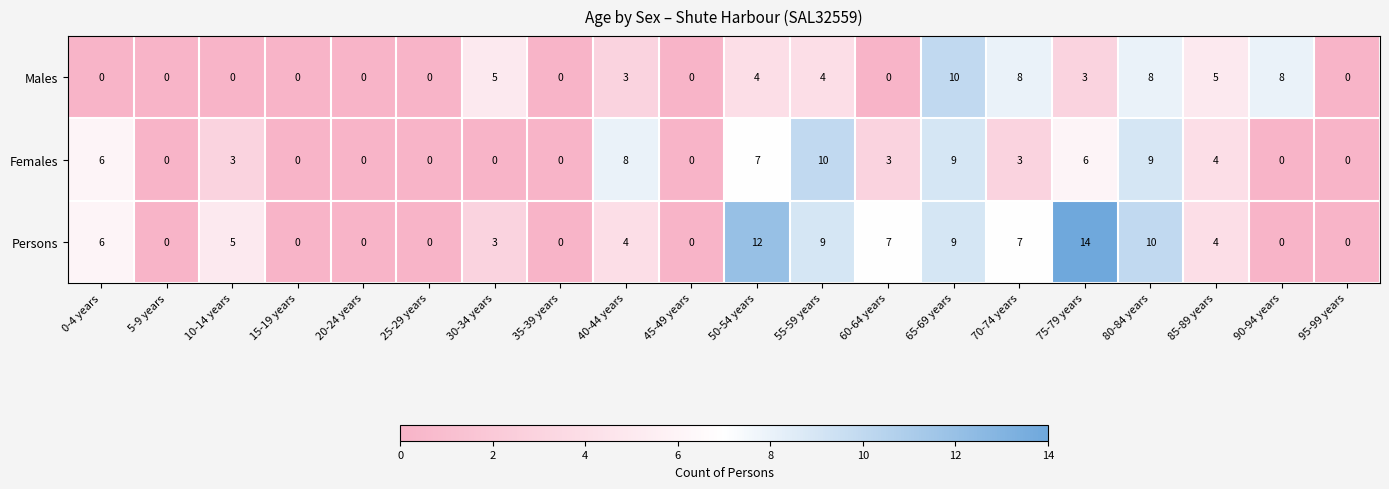

What is the difference between the highest and lowest values at 50-54 years?

8